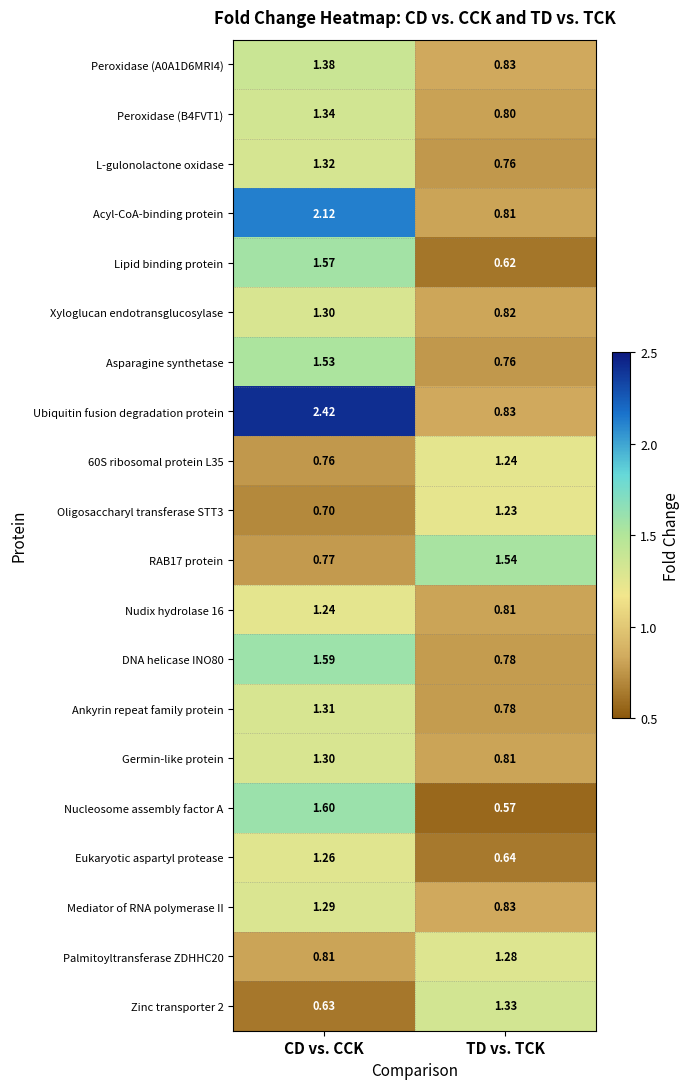

Which label corresponds to the smallest value in the chart?

TD vs. TCK